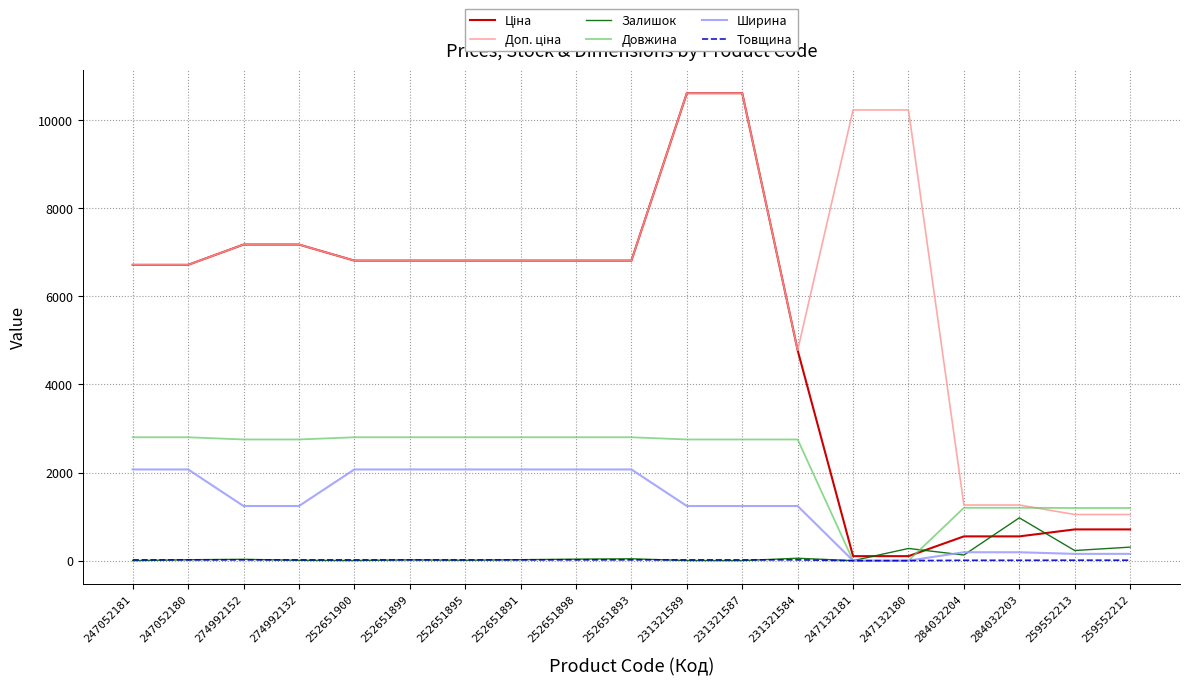

What is the maximum value for Залишок?

972.0